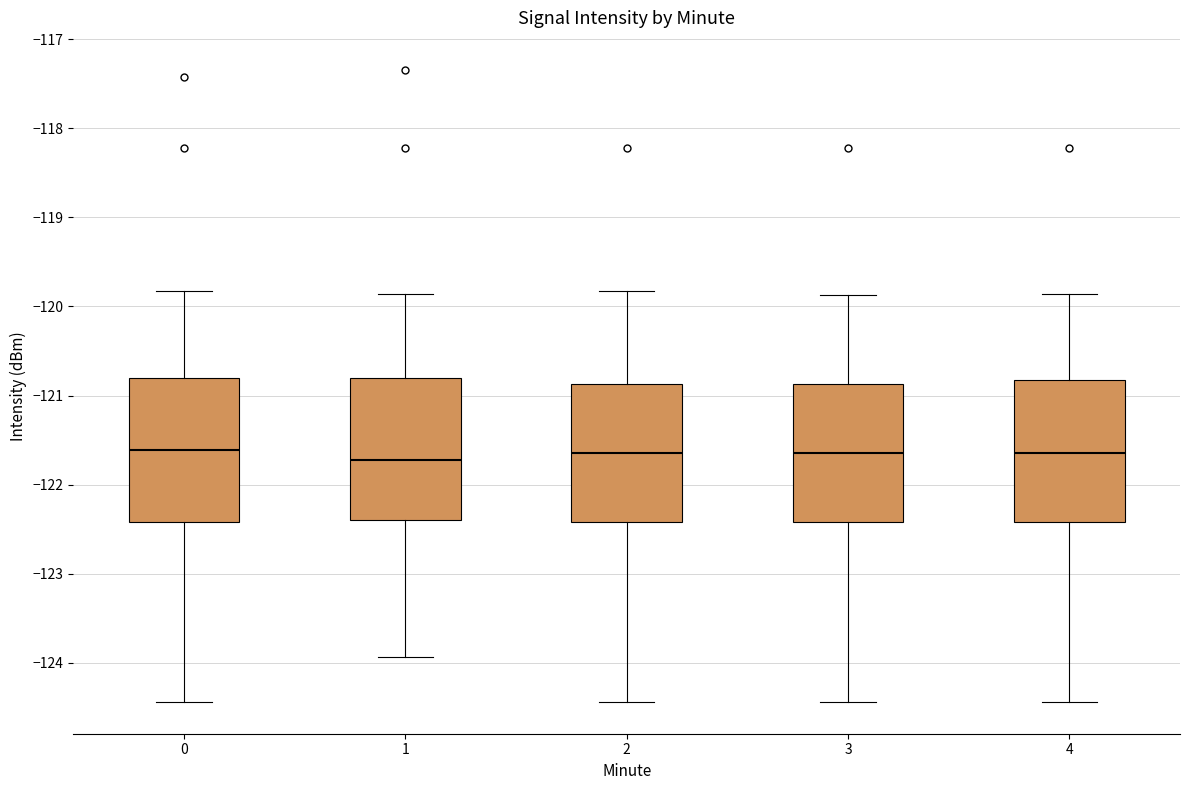

Reading left to right, transcribe this box plot: for each box, give where its median line is, the range the box spans, and where its two whiskers end, as read against the y-axis. The values are not printed on the chart, so give them approximately, as read against the axis.

0: median -121.6, box -122.4 to -120.8, whiskers -124.4 to -119.8
1: median -121.7, box -122.4 to -120.8, whiskers -123.9 to -119.9
2: median -121.6, box -122.4 to -120.9, whiskers -124.4 to -119.8
3: median -121.6, box -122.4 to -120.9, whiskers -124.4 to -119.9
4: median -121.6, box -122.4 to -120.8, whiskers -124.4 to -119.9